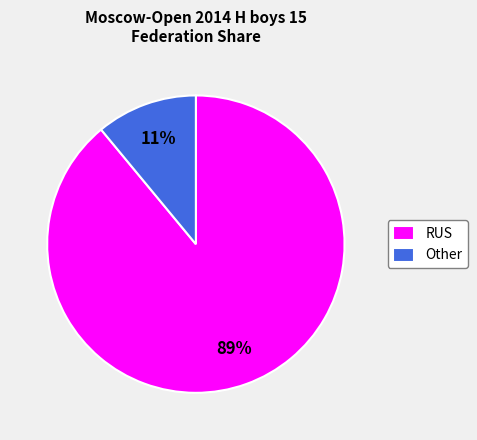

Rank the categories by value from highest to lowest.

RUS, Other